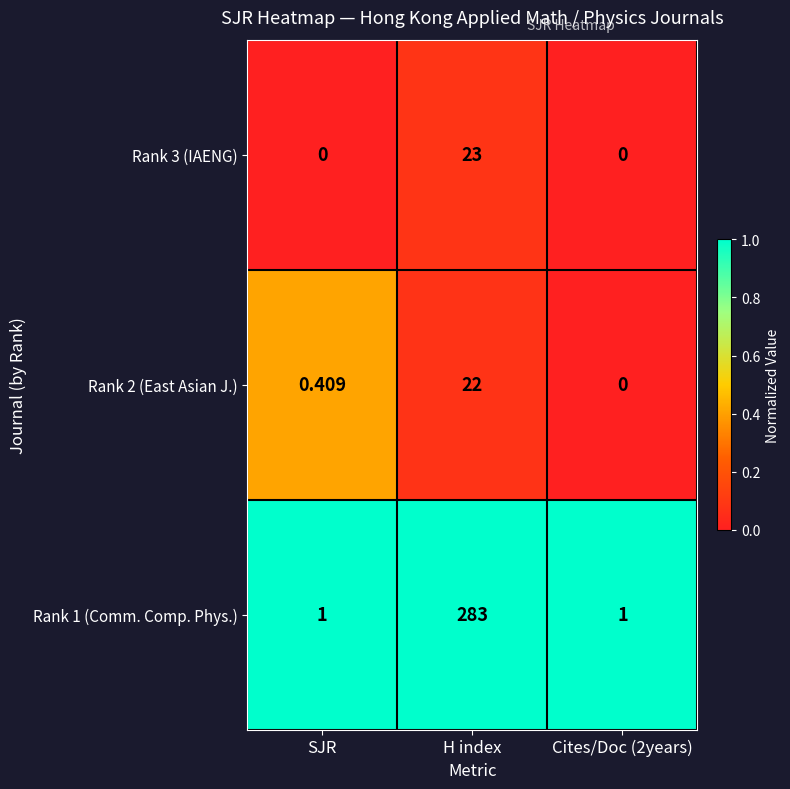

At which label does Rank 1 (Comm. Comp. Phys.) reach its peak?

H index